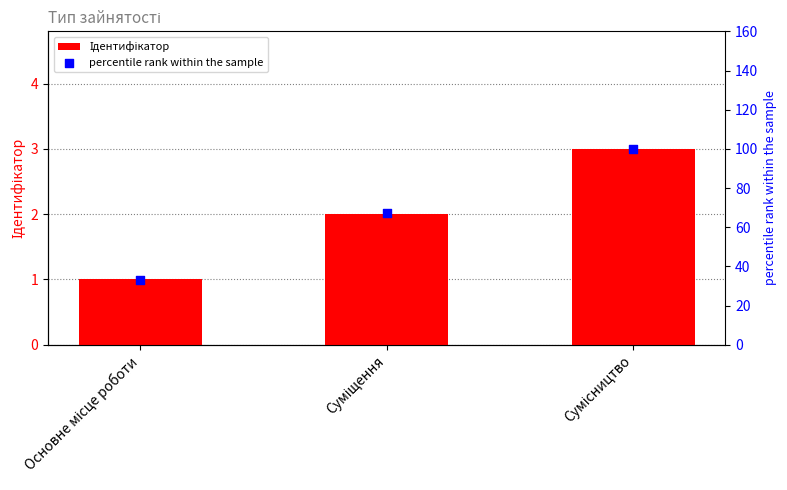

At which category is the sum across all series the highest?

Сумісництво